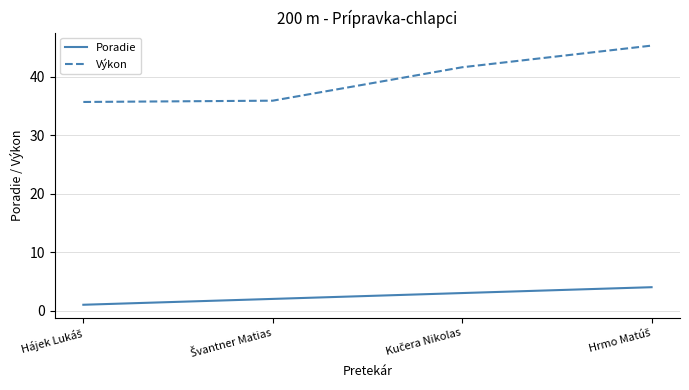

Which series has the widest spread of values?

Výkon